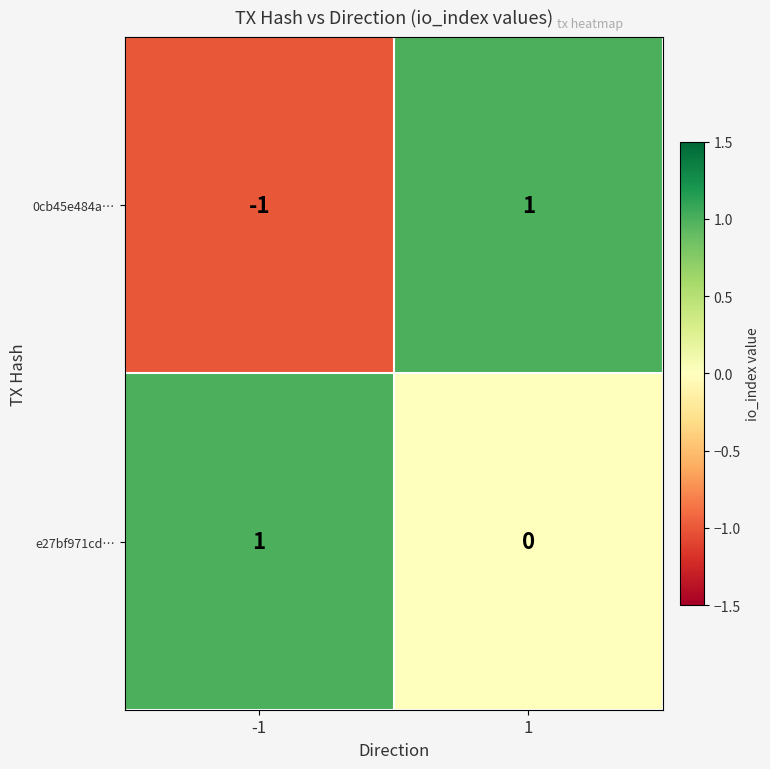

Is it true that e27bf971cd… equals 1 at -1?

True